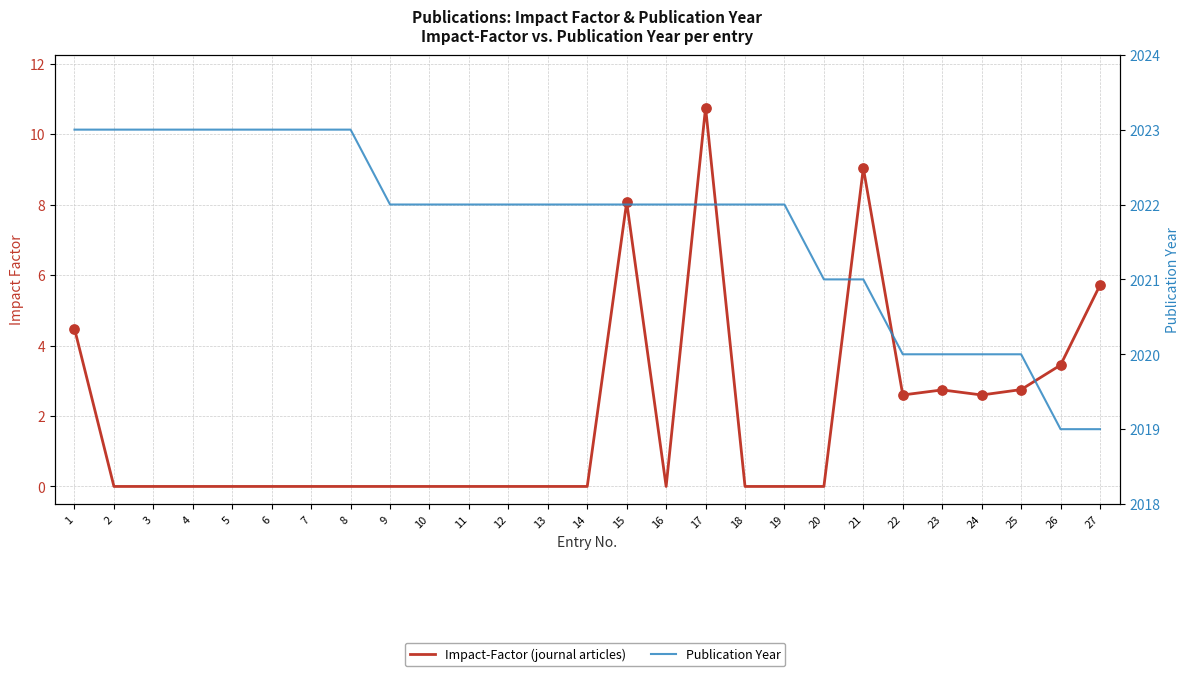

Which series contains the highest Y value?

Publ.-Year